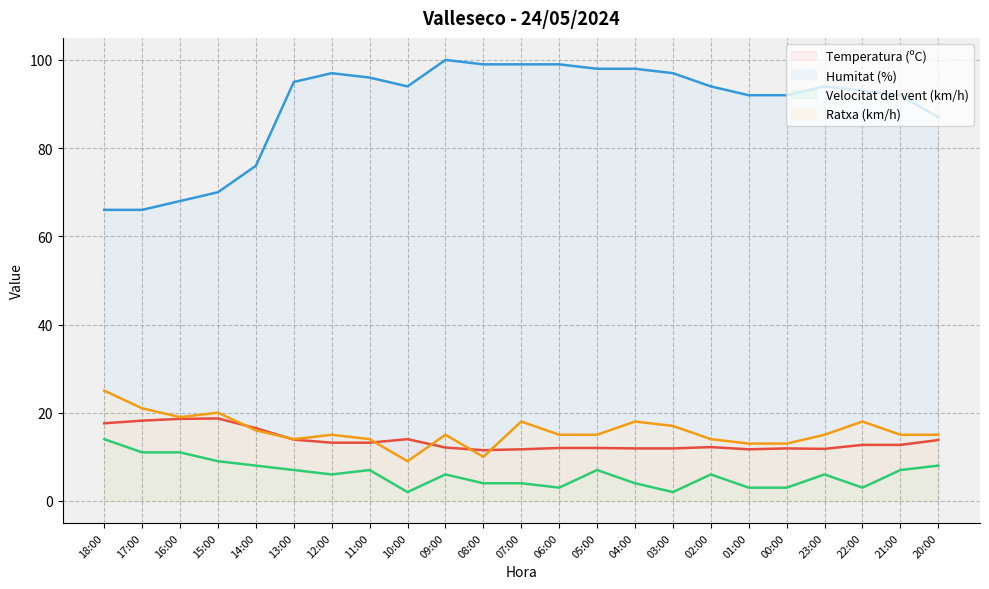

Does the chart have visible grid lines?

Yes